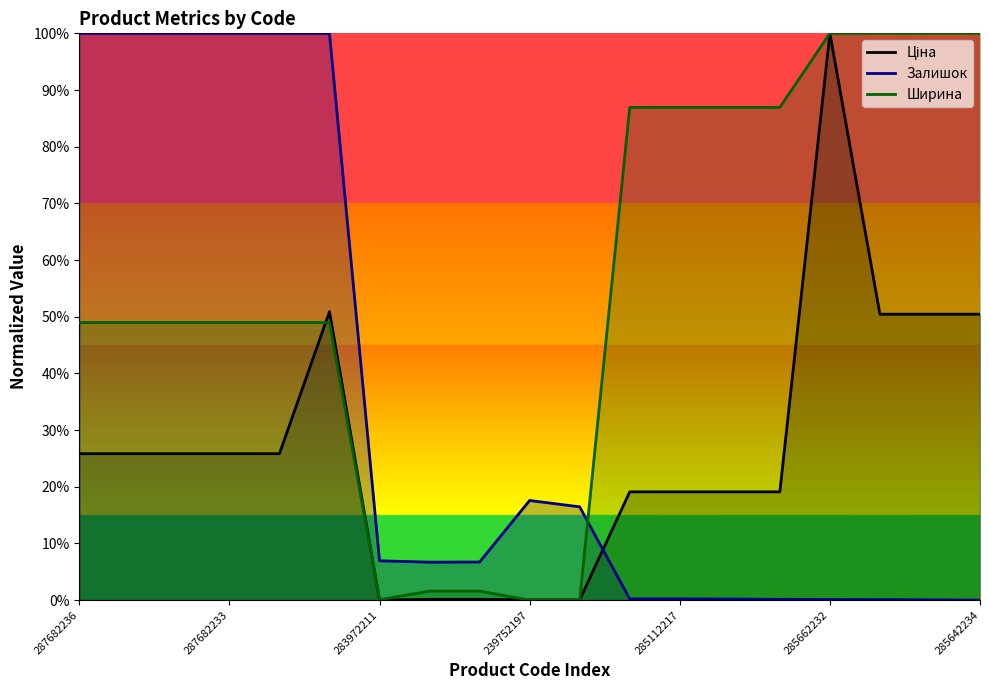

The value of Ціна at 285662232 is 1.0. True or false?

True